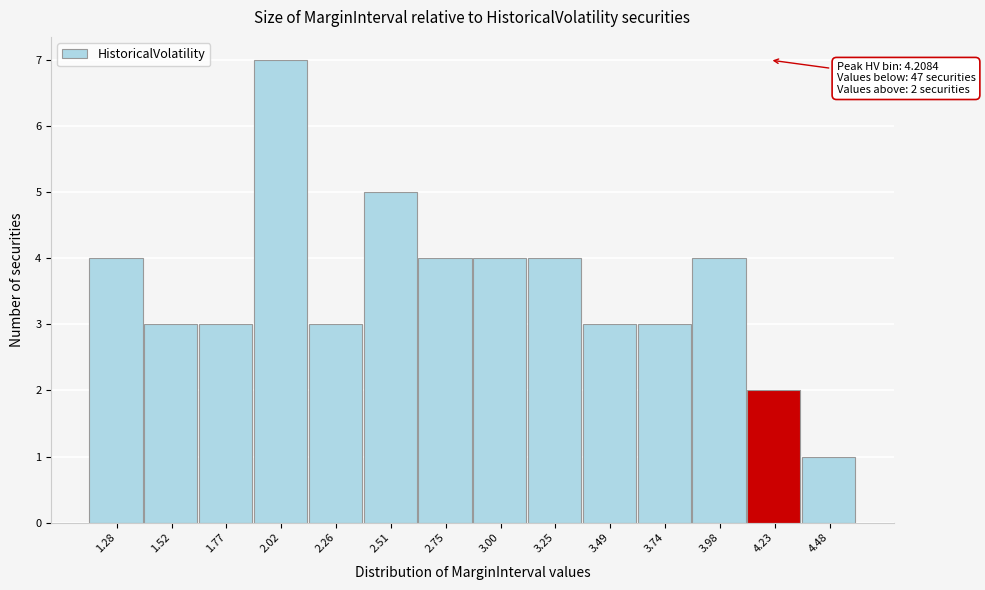

Which range on the x-axis has the tallest bar?

1.90 to 2.15